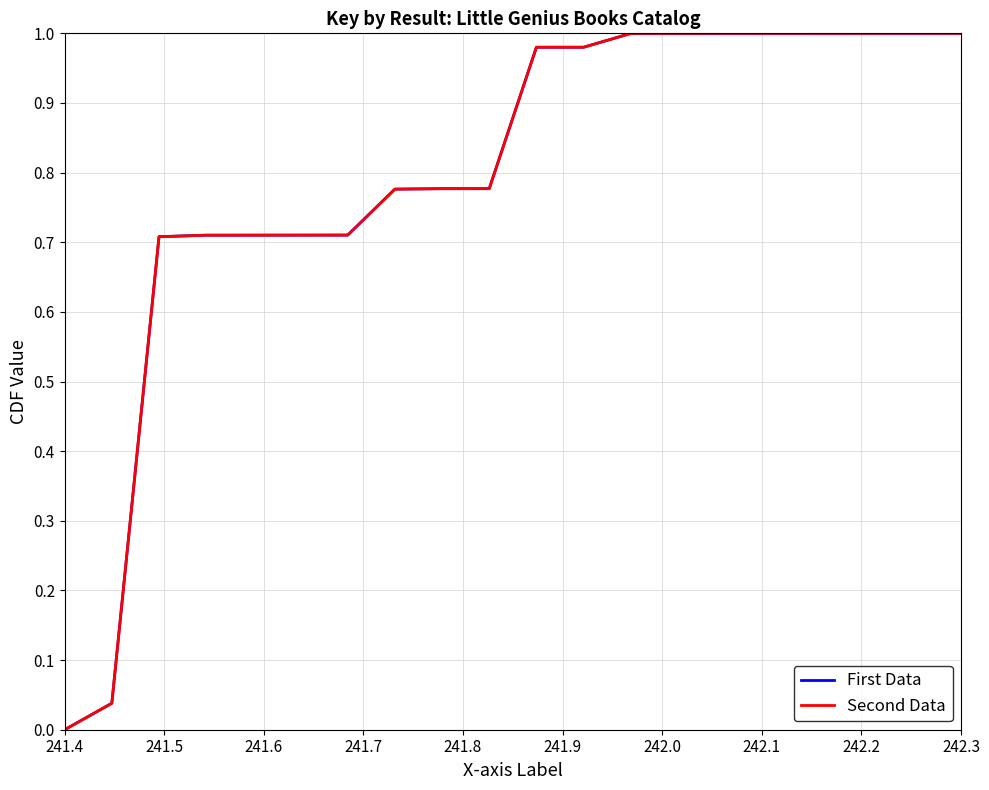

Which series has the largest total across all categories?

First Data